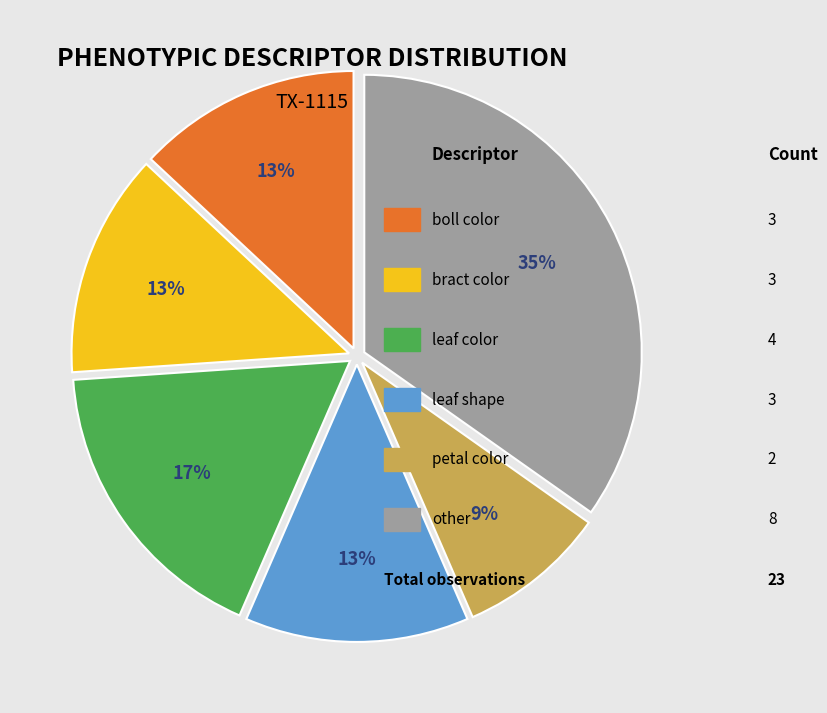

To the nearest percent, what is the difference between the largest and smallest slice percentages?

26%